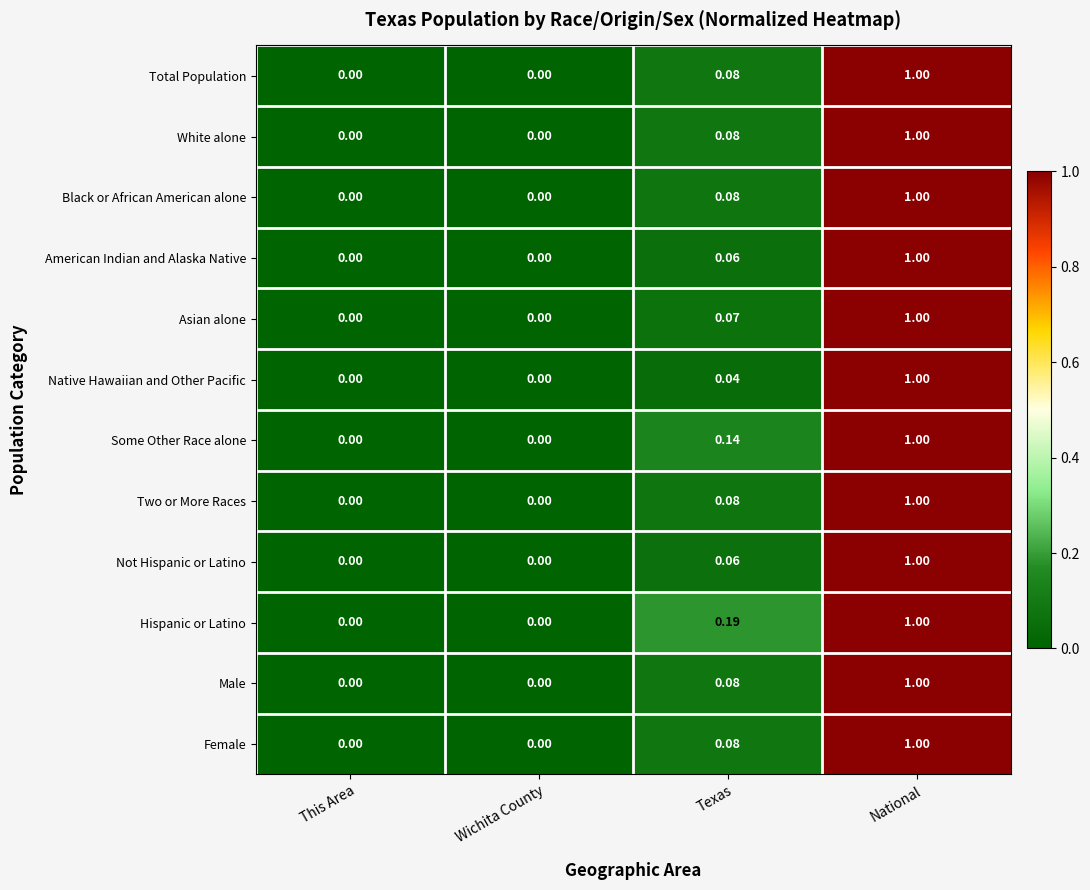

At which category is the sum across all series the highest?

National